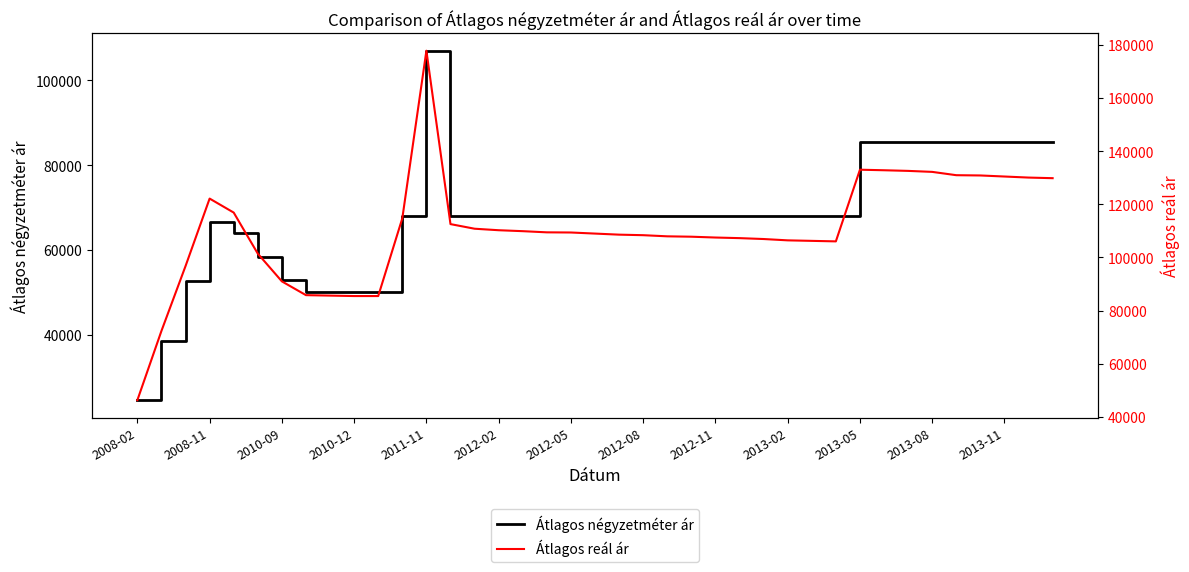

List the series in order of their peak value, lowest first.

Átlagos négyzetméter ár, Átlagos reál ár